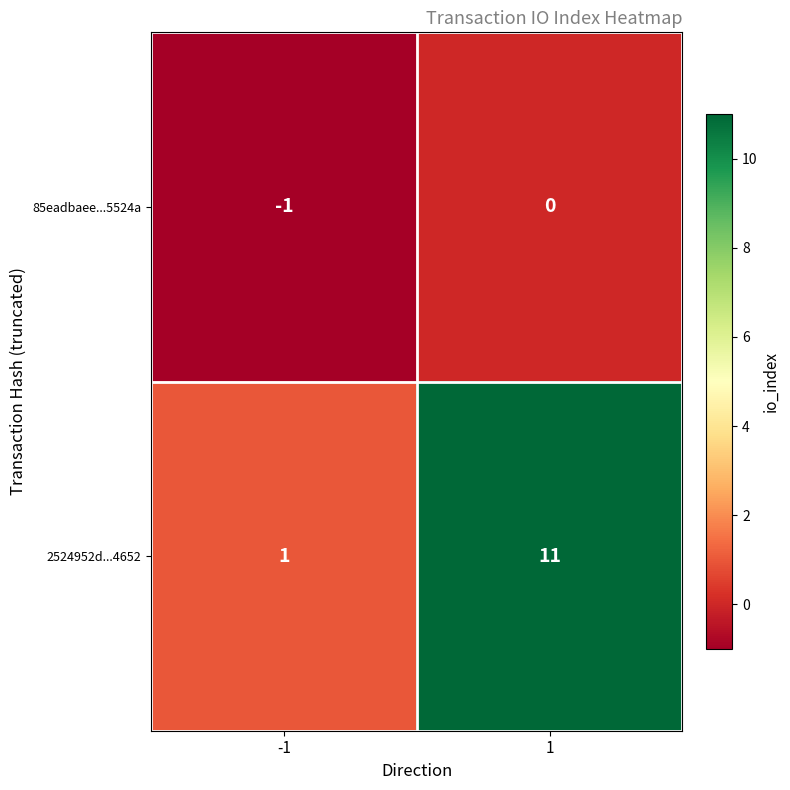

List the series in order of their overall mean, lowest first.

85eadbaee...5524a, 2524952d...4652